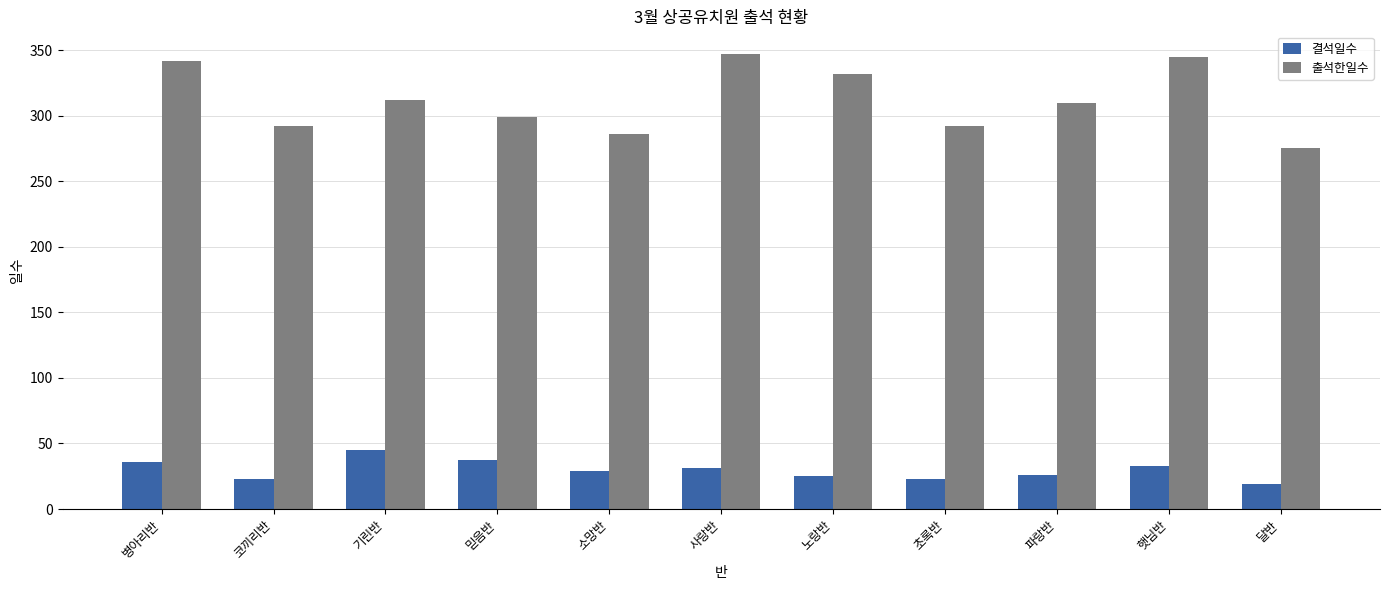

Is it true that 출석한일수 equals 97 at 코끼리반?

False